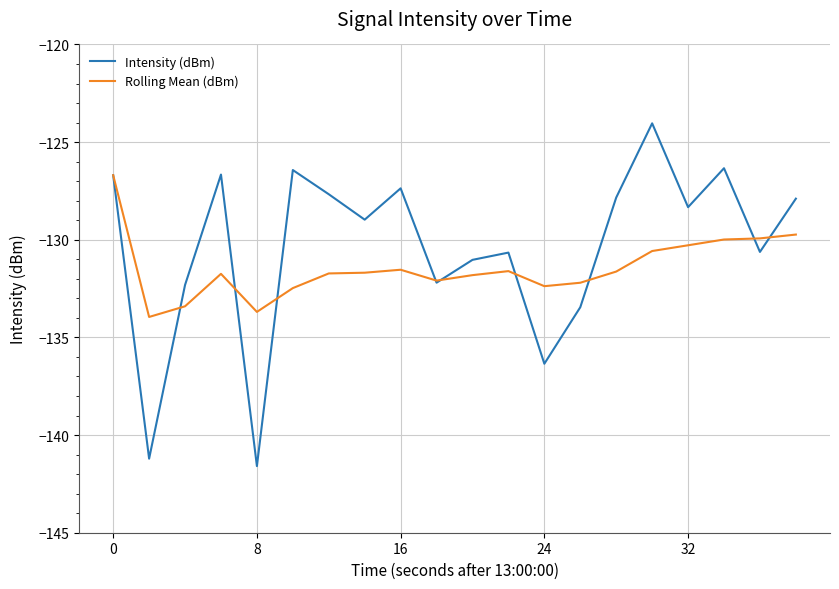

Which series has the widest spread of values?

Intensity (dBm)